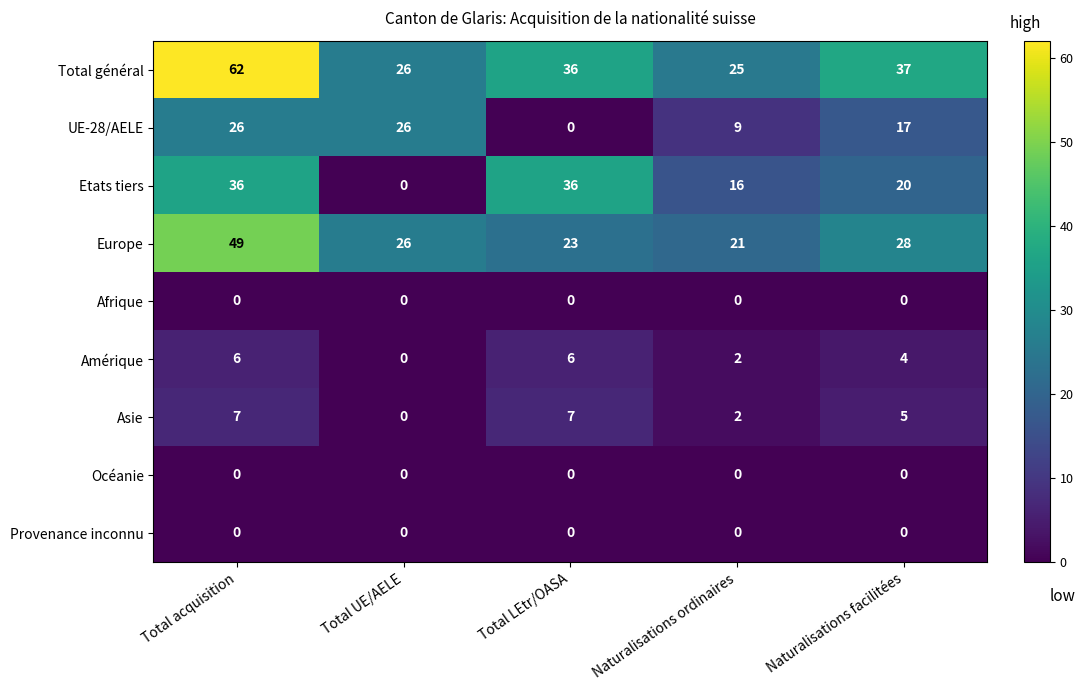

True or false: Provenance inconnu has a value of 0 at Total acquisition.

True